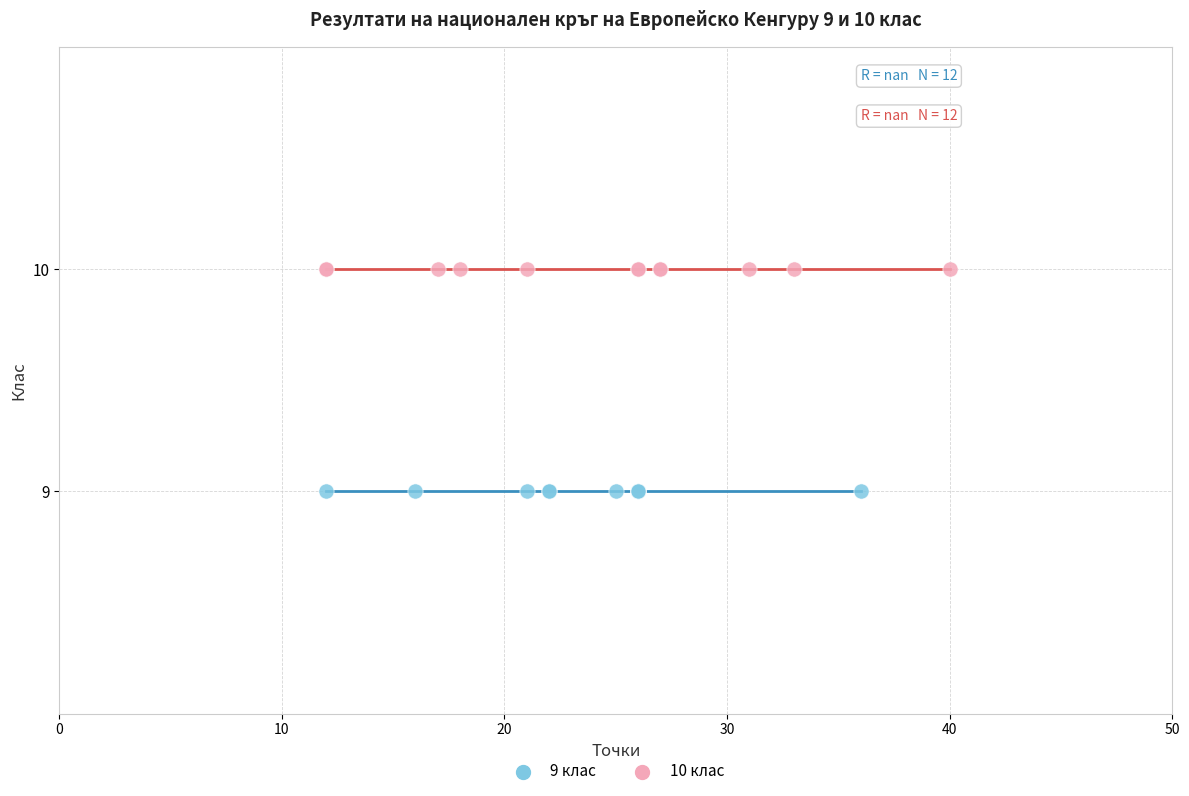

Which series reaches the minimum Y coordinate?

9 клас